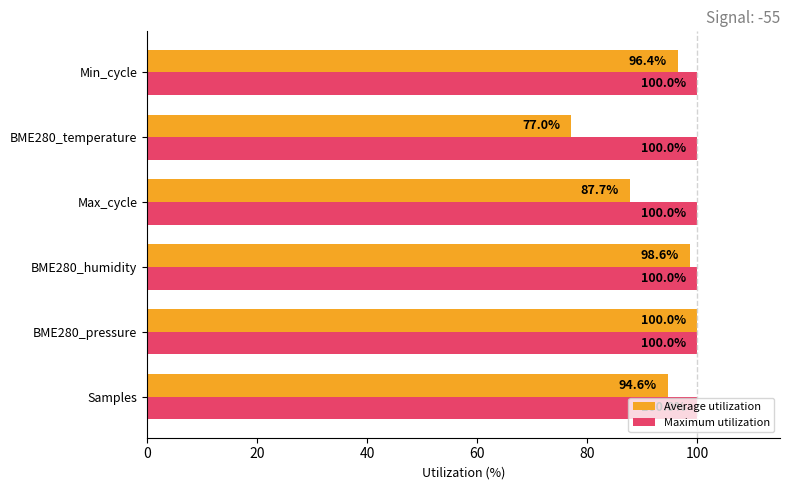

What value does the Maximum utilization series have at Samples?

100.0